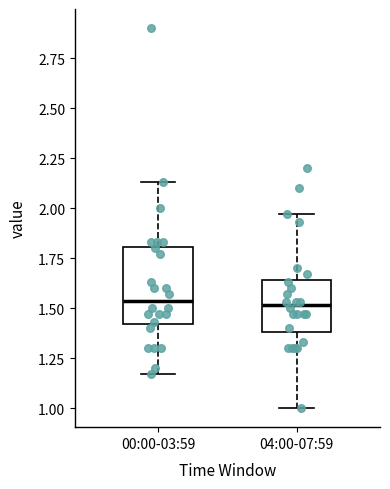

Reading left to right, transcribe this box plot: for each box, give where its median line is, the range the box spans, and where its two whiskers end, as read against the y-axis. The values are not printed on the chart, so give them approximately, as read against the axis.

00:00-03:59: median 1.55, box 1.40 to 1.80, whiskers 1.15 to 2.15
04:00-07:59: median 1.50, box 1.40 to 1.65, whiskers 1.00 to 1.95